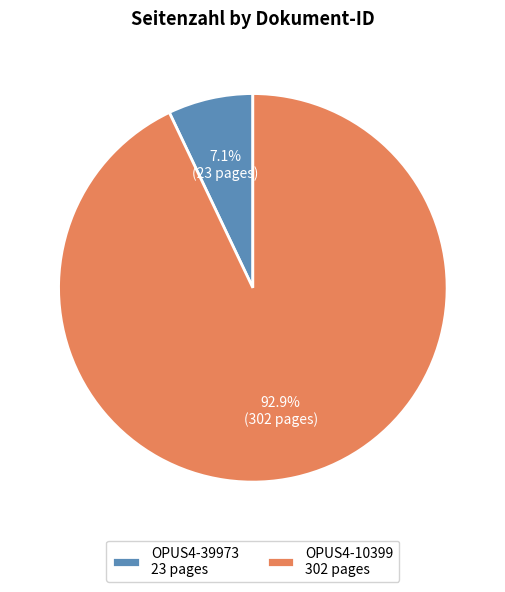

To the nearest percent, what is the difference between the largest and smallest slice percentages?

86%